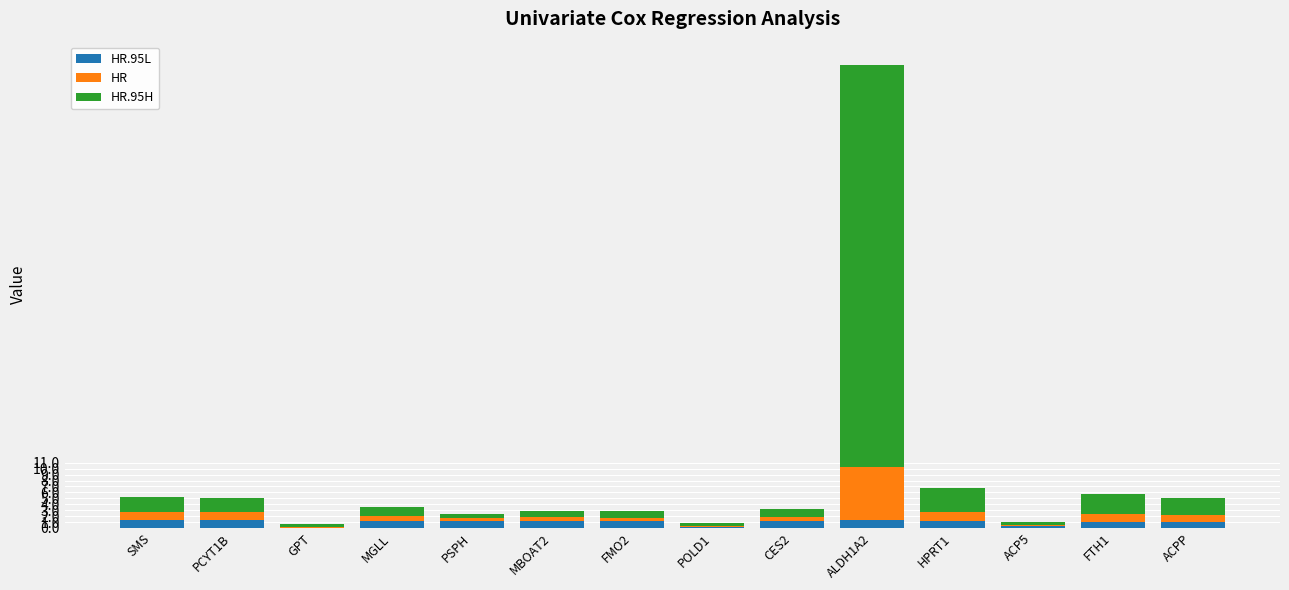

At which category is the sum across all series the highest?

ALDH1A2